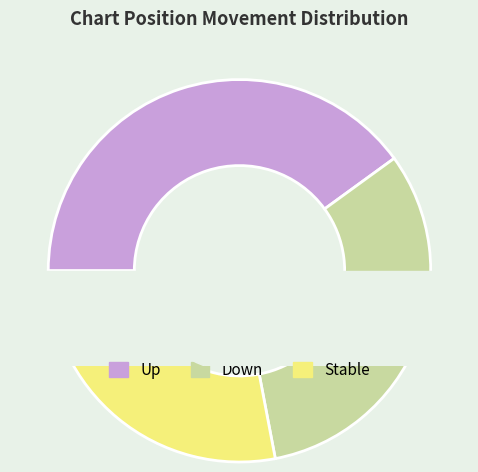

To the nearest percent, what is the difference between the up and down slice percentages?

8%